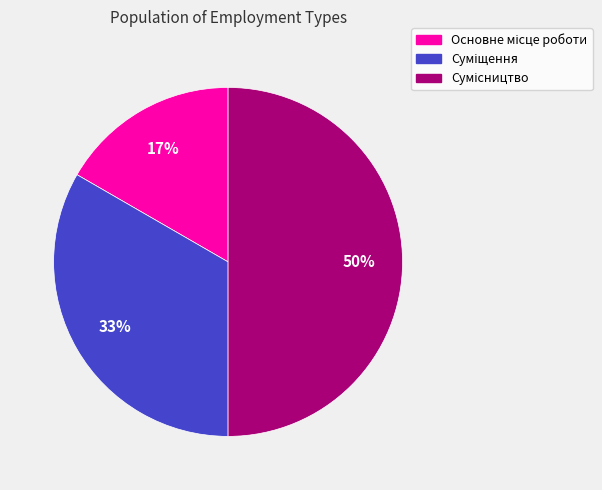

To the nearest percent, what is the difference between the largest and smallest slice percentages?

33%